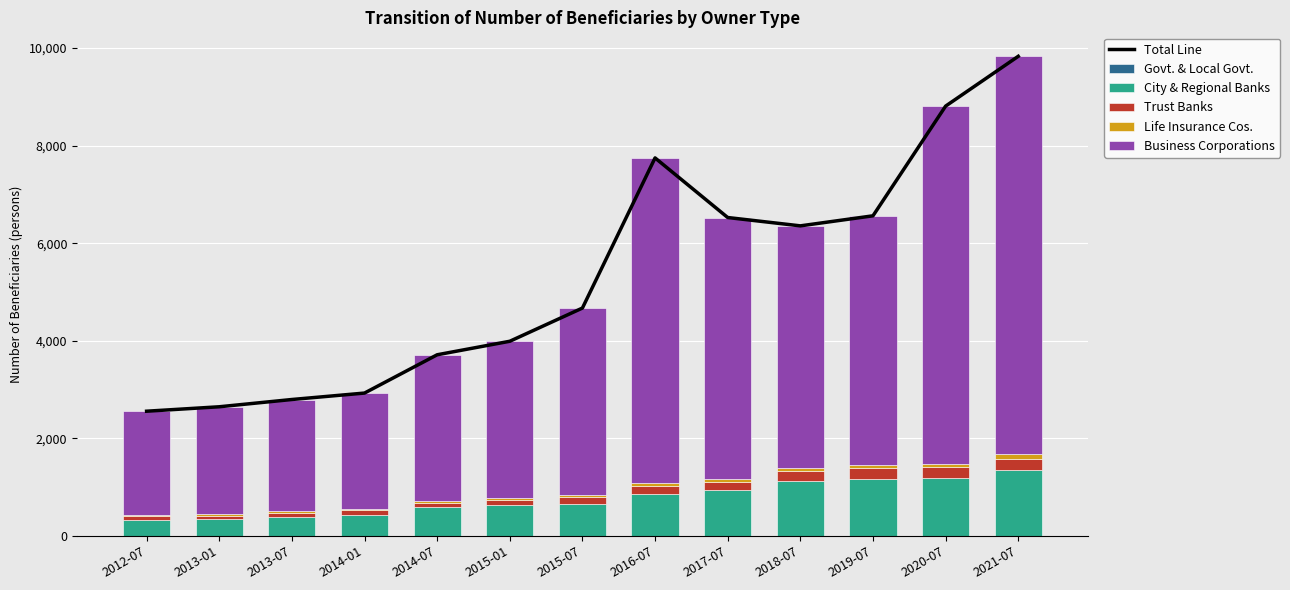

What value does the Business Corporations series have at 2012-07, to the nearest 100?

2100